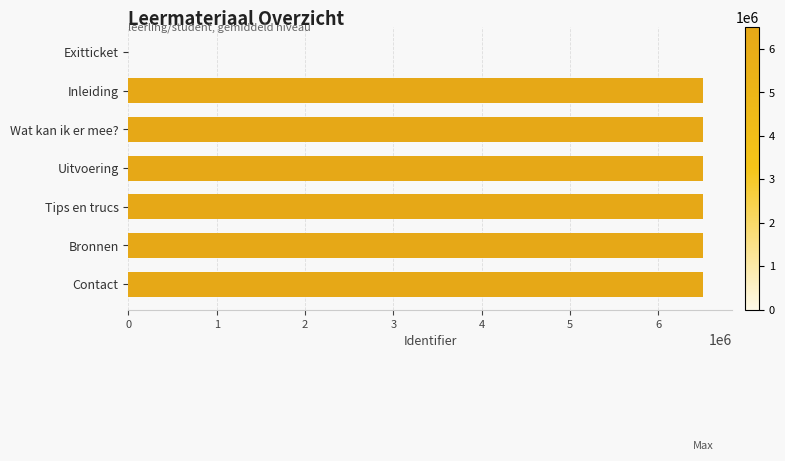

The value at Exitticket is 0. True or false?

True